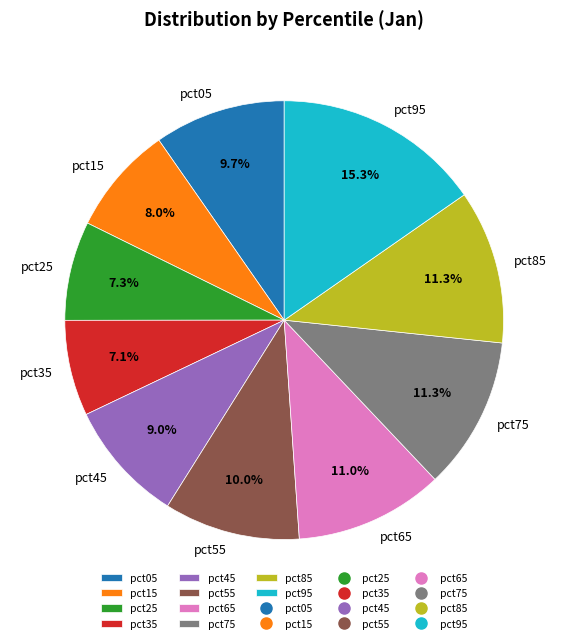

What is the largest slice in the pie chart?

pct95